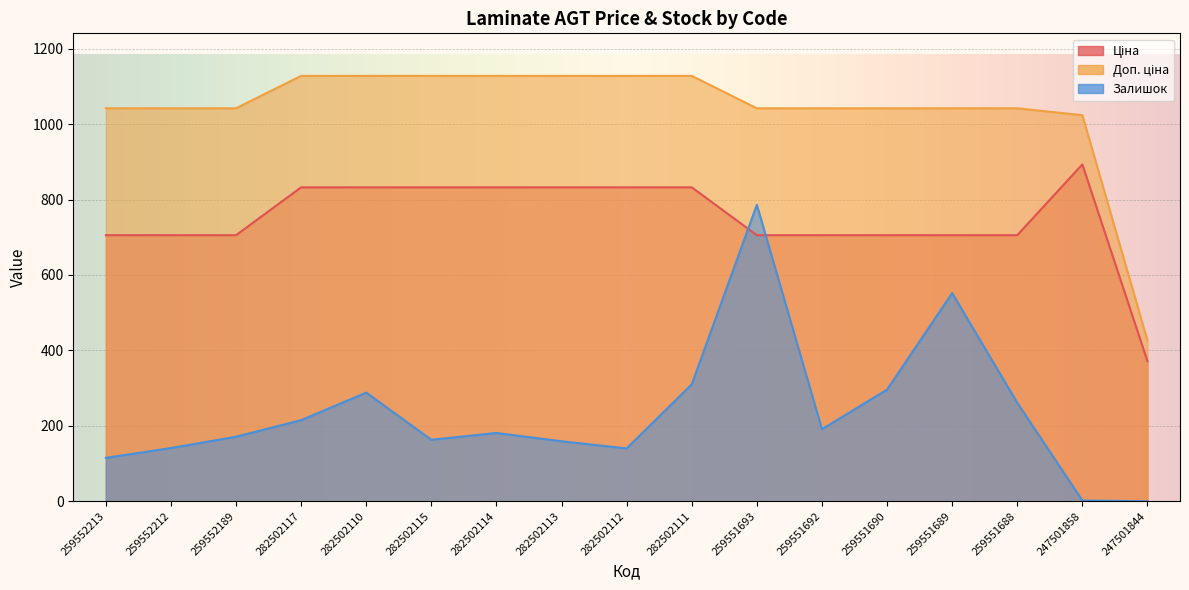

What is the highest value of the Ціна series?

893.3